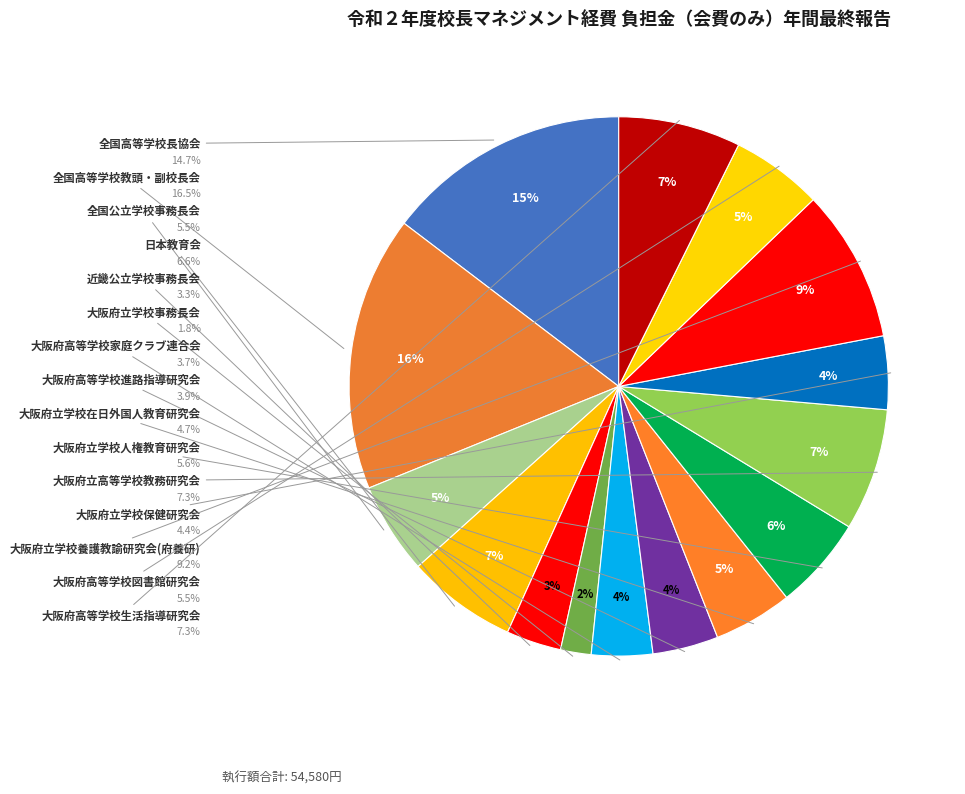

Does any single category account for the majority?

No